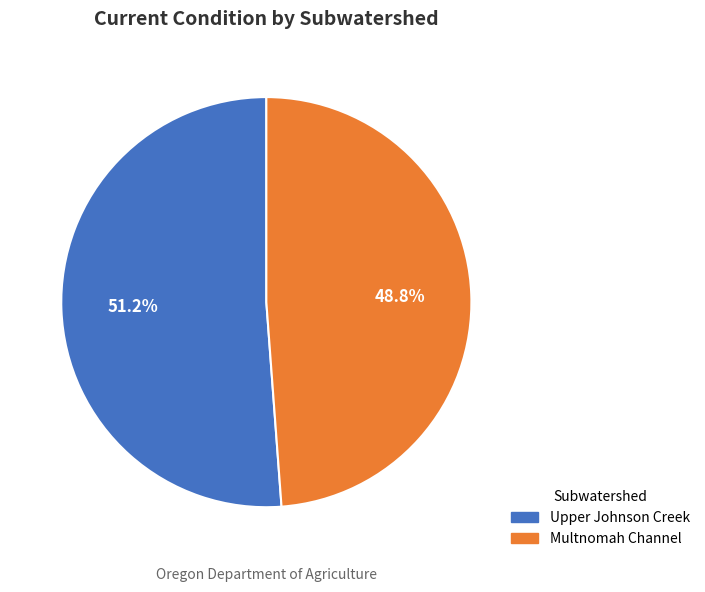

Is there a majority slice in this chart?

Yes